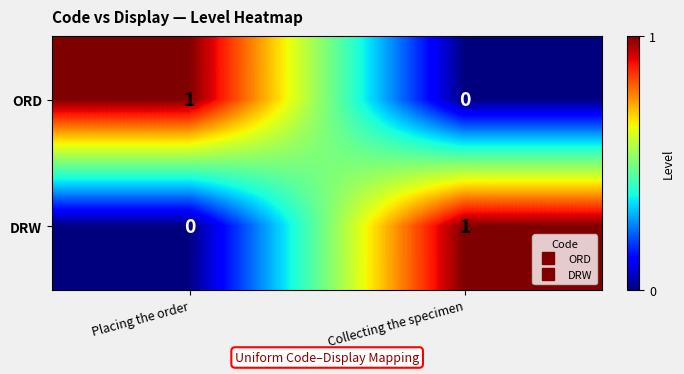

At which label is DRW closest to 0?

Placing the order